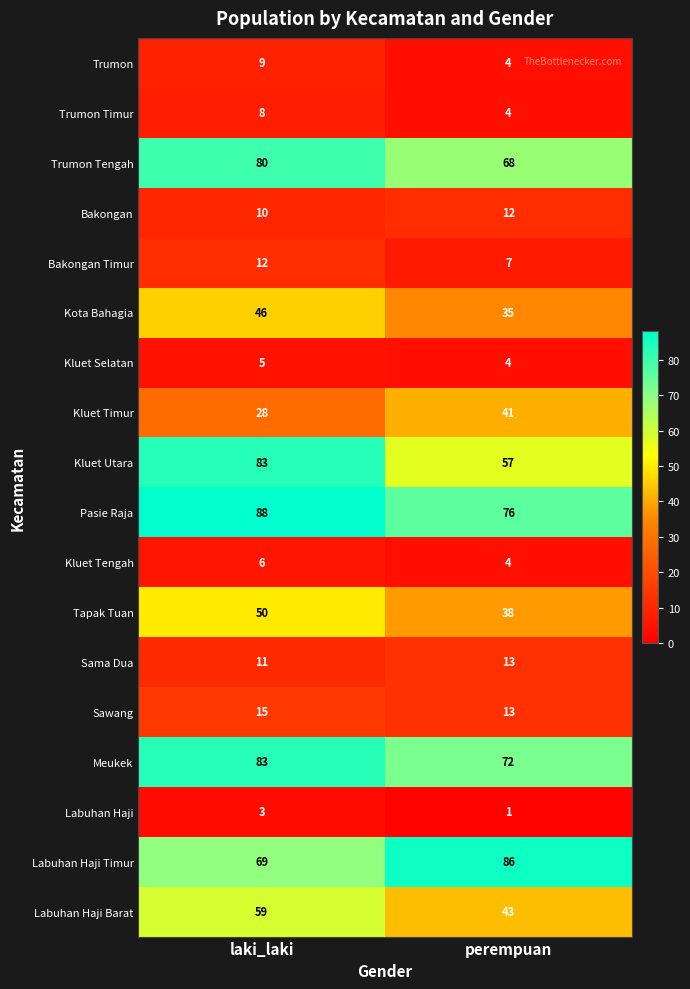

Which series changed the most between laki_laki and perempuan?

Kluet Utara